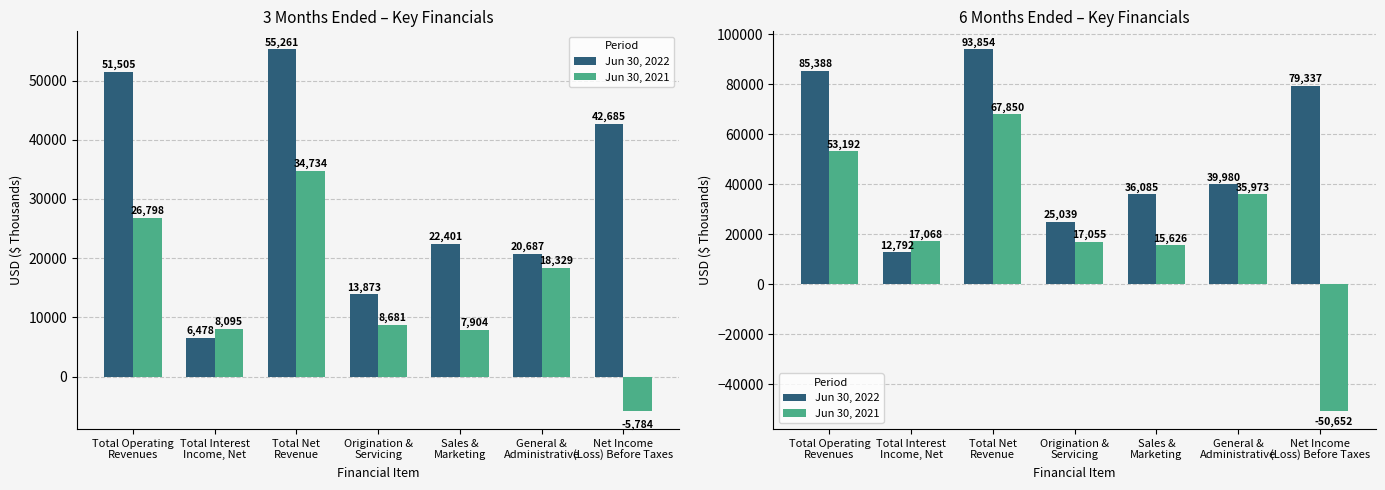

What are all the series names shown in the legend?

Jun 30, 2022, Jun 30, 2021